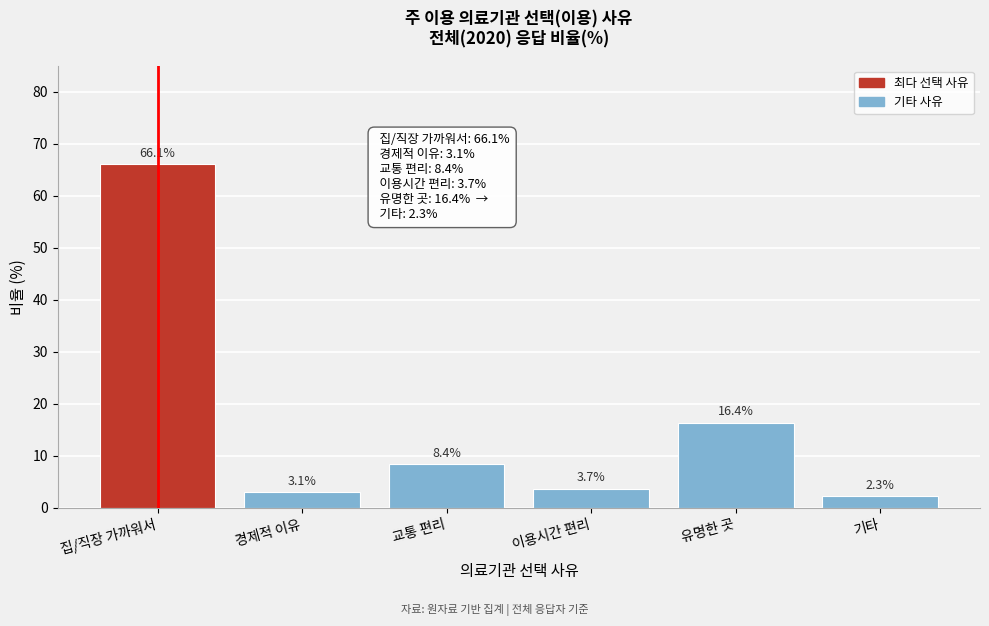

Reading left to right, what are all the values shown in this chart?

집/직장 가까워서=66.1	경제적 이유=3.1	교통 편리=8.4	이용시간 편리=3.7	유명한 곳=16.4	기타=2.3